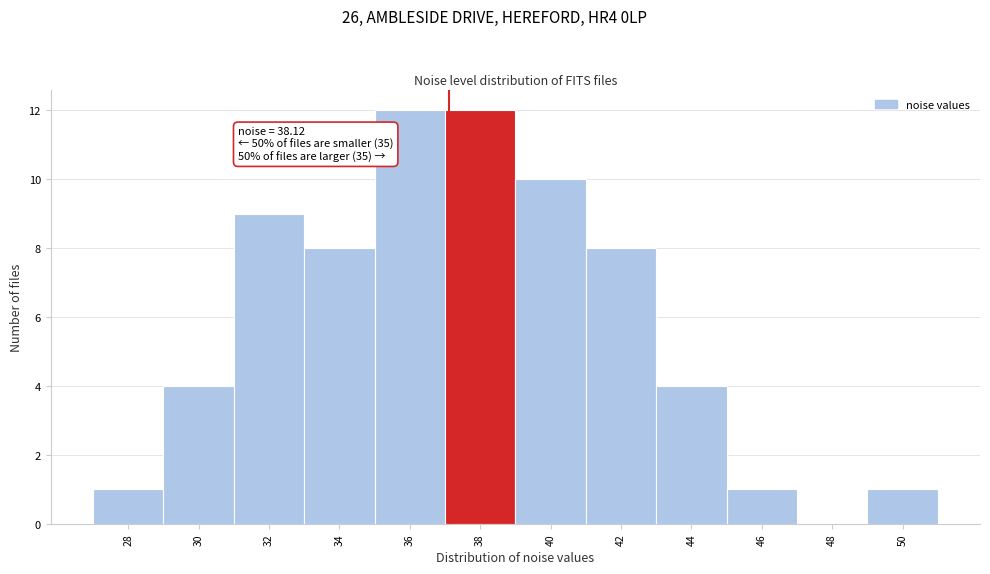

Reading left to right, extract all data points from this chart.

28=1	30=4	32=9	34=8	36=12	38=12	40=10	42=8	44=4	46=1	48=0	50=1